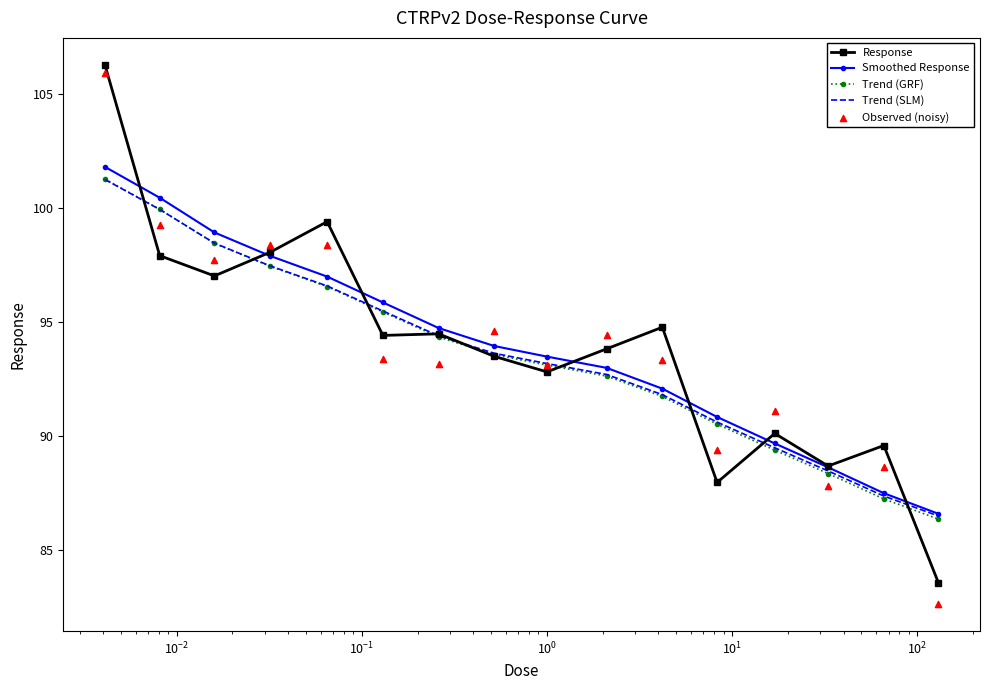

Which series has the largest total across all categories?

Response